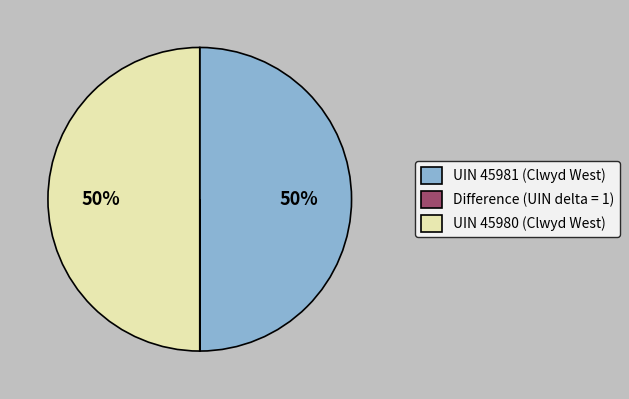

True or false: UIN 45981 (Clwyd West) accounts for 57% of the total.

False